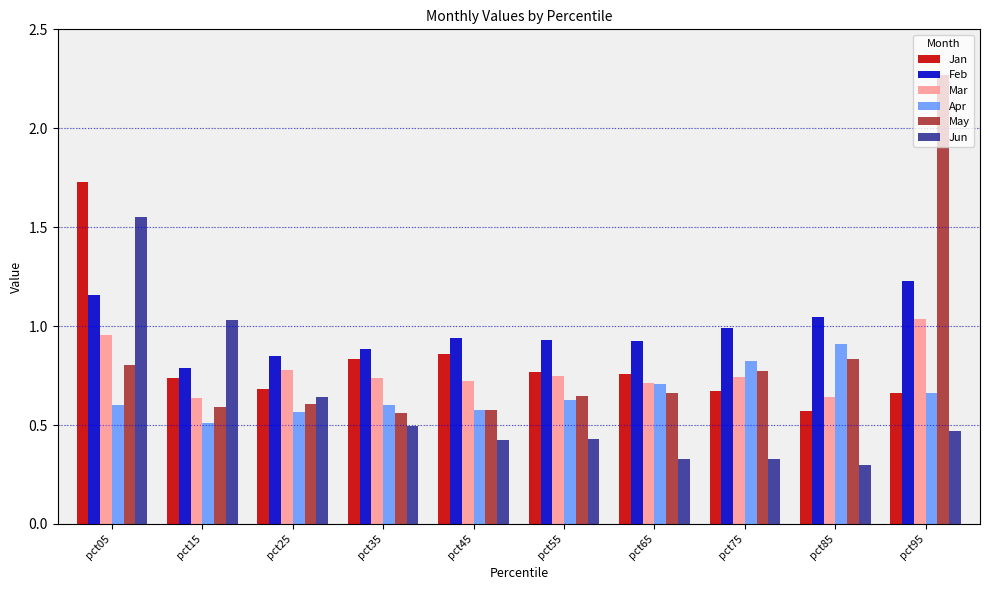

The Feb series shows 1.0 at pct85. True or false?

True